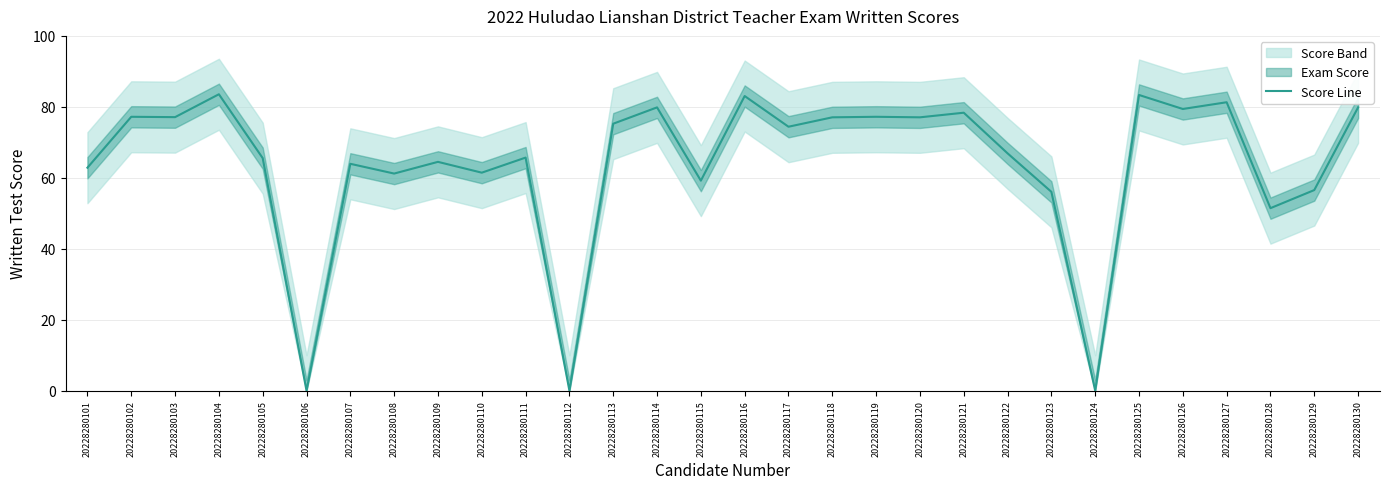

What is the greatest value displayed?

83.5